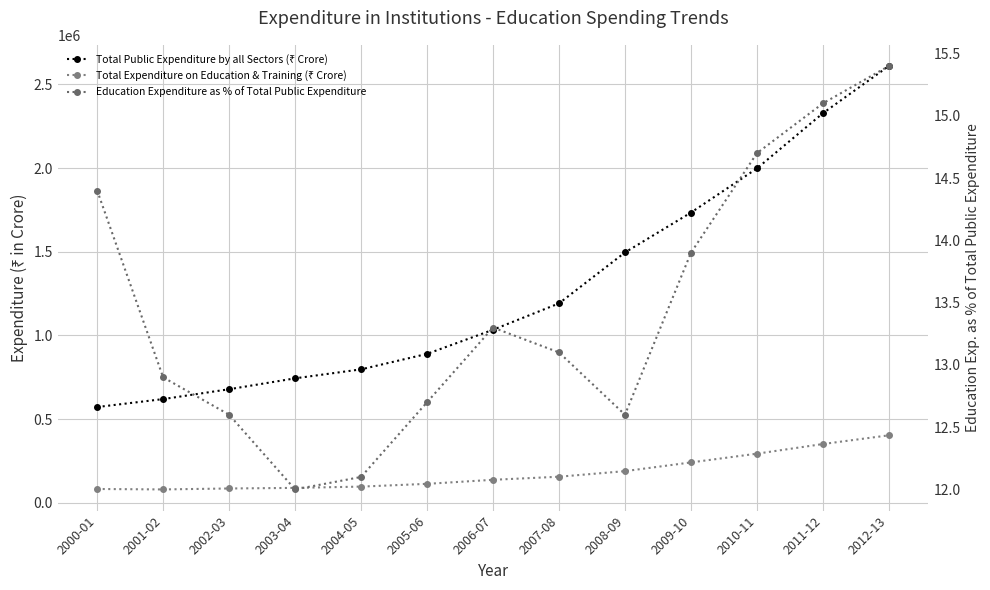

What is the total value across all series at 2004-05?

894051.9